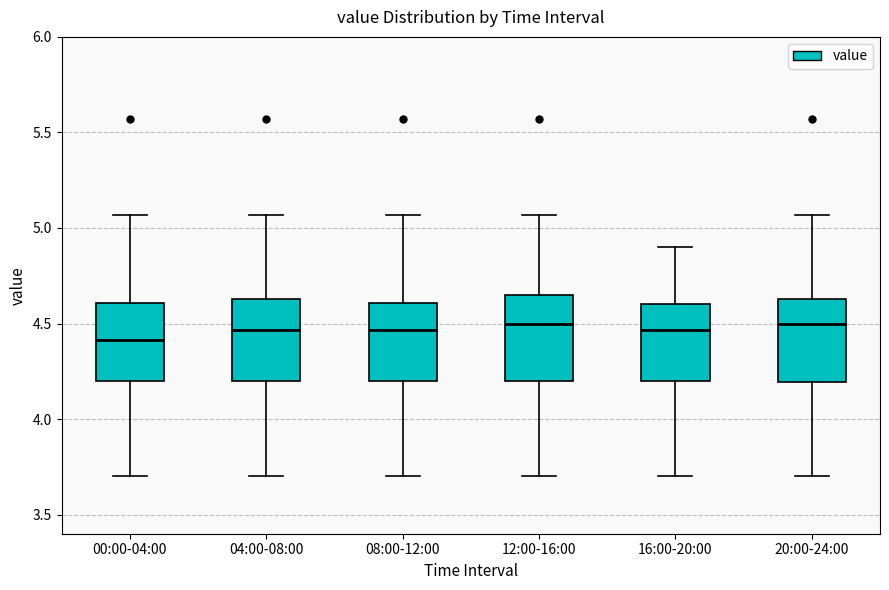

Reading left to right, transcribe this box plot: for each box, give where its median line is, the range the box spans, and where its two whiskers end, as read against the y-axis. The values are not printed on the chart, so give them approximately, as read against the axis.

00:00-04:00: median 4.40, box 4.20 to 4.60, whiskers 3.70 to 5.05
04:00-08:00: median 4.45, box 4.20 to 4.65, whiskers 3.70 to 5.05
08:00-12:00: median 4.45, box 4.20 to 4.60, whiskers 3.70 to 5.05
12:00-16:00: median 4.50, box 4.20 to 4.65, whiskers 3.70 to 5.05
16:00-20:00: median 4.45, box 4.20 to 4.60, whiskers 3.70 to 4.90
20:00-24:00: median 4.50, box 4.20 to 4.65, whiskers 3.70 to 5.05